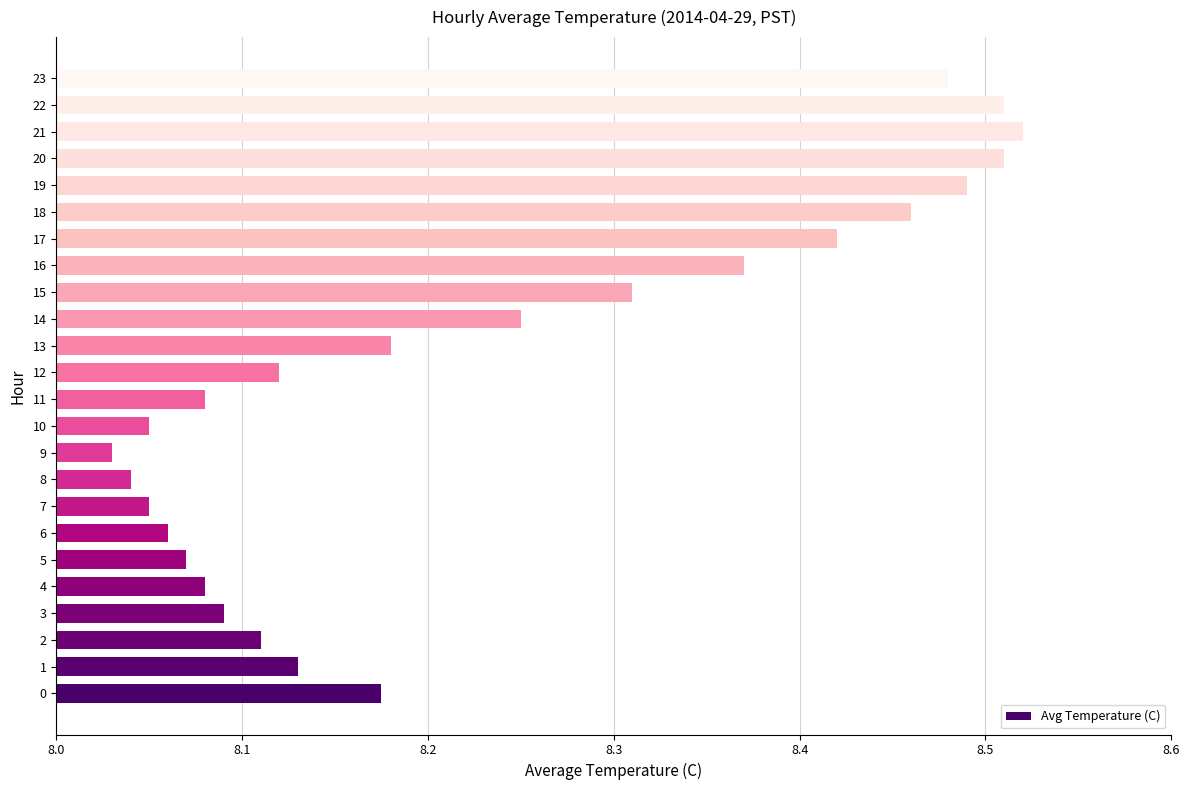

What is the sum of the values at 8 and 23?

16.5